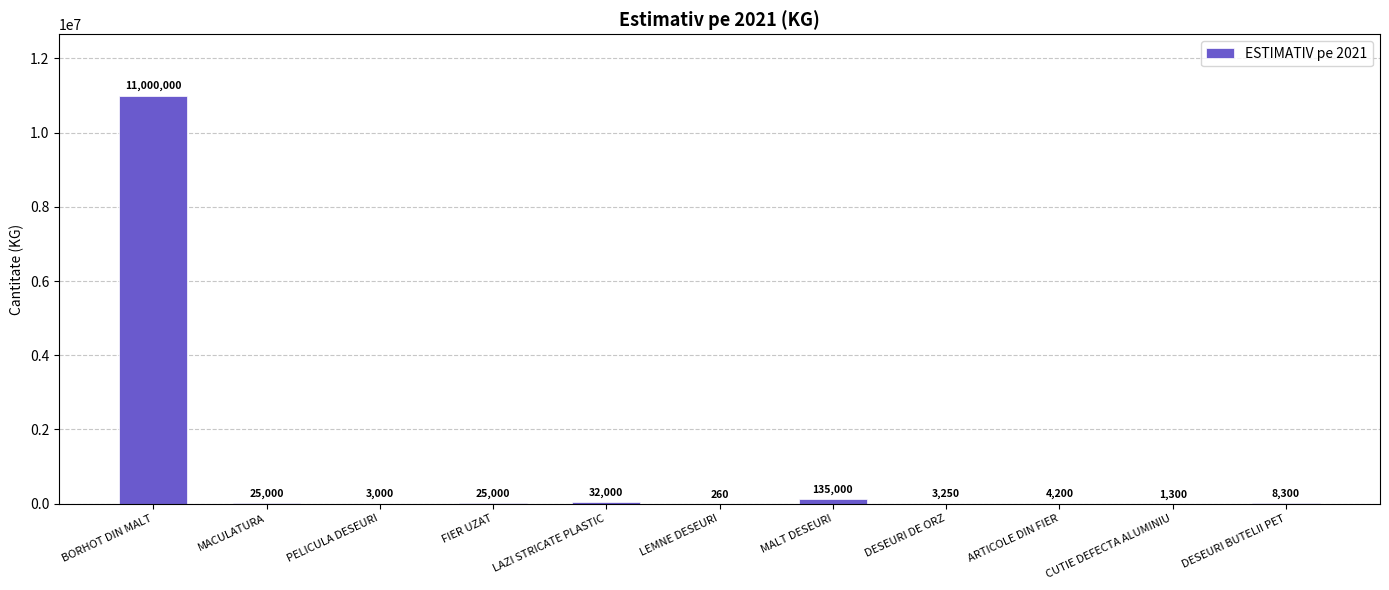

Reading left to right, what are all the values shown in this chart?

11000000	25000	3000	25000	32000	260	135000	3250	4200	1300	8300